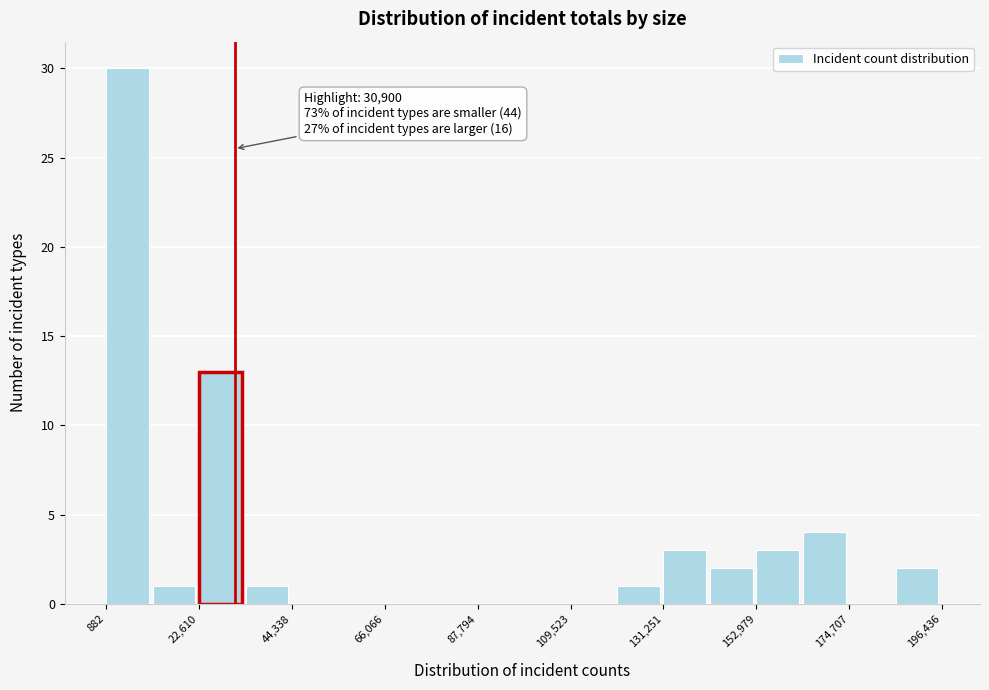

Read against the x-axis, roughly where is the centre of the tallest bar?

5000